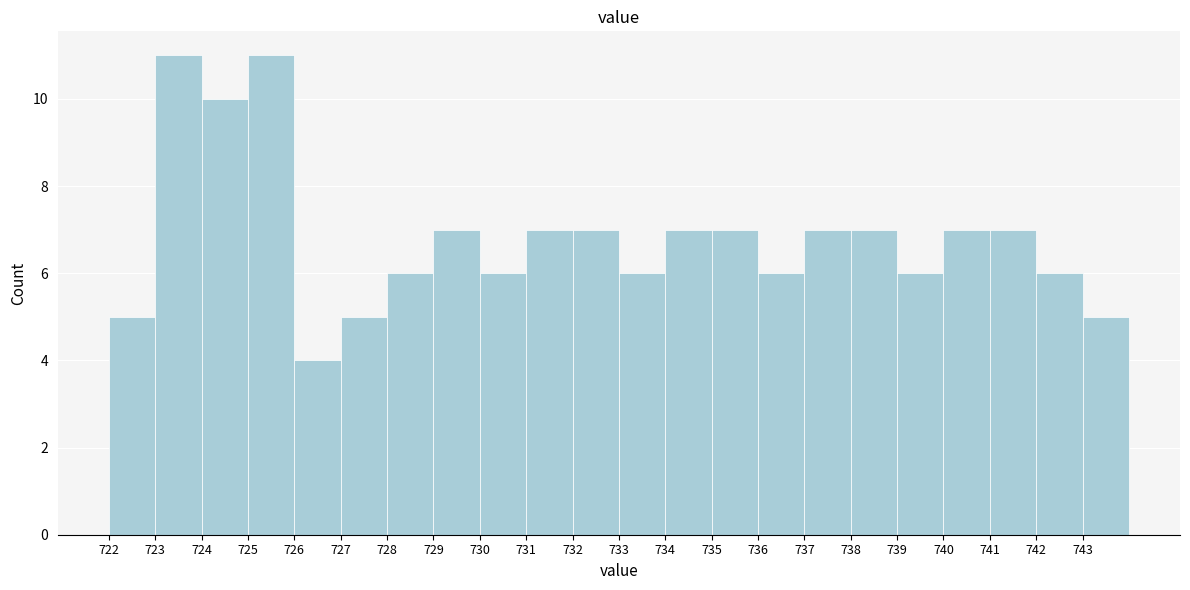

Reading left to right, transcribe this chart: for each bar, give the range it covers on the x-axis and its height. The values are not printed on the chart, so give them approximately, as read against the axis.

722 to 723: 5
723 to 724: 11
724 to 725: 10
725 to 726: 11
726 to 727: 4
727 to 728: 5
728 to 729: 6
729 to 730: 7
730 to 731: 6
731 to 732: 7
732 to 733: 7
733 to 734: 6
734 to 735: 7
735 to 736: 7
736 to 737: 6
737 to 738: 7
738 to 739: 7
739 to 740: 6
740 to 741: 7
741 to 742: 7
742 to 743: 6
743 to 744: 5